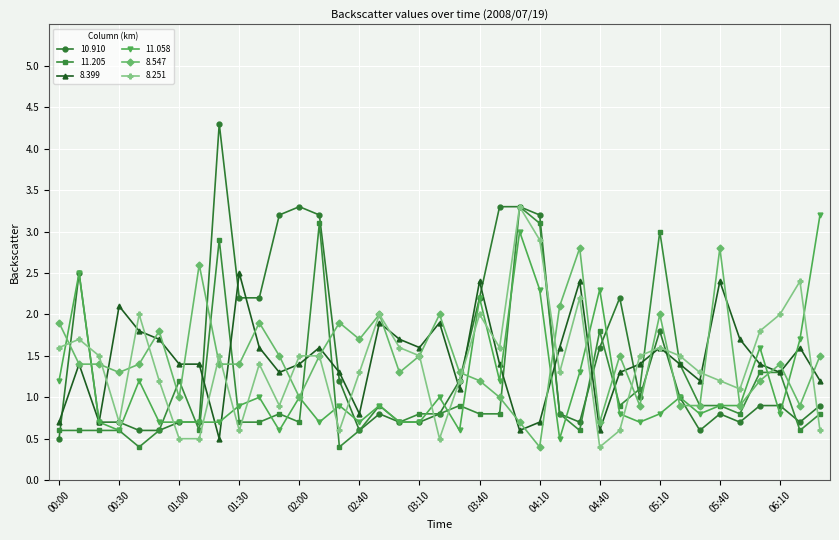

What is the value of the 11.058 point at the 7th from the left?

0.7